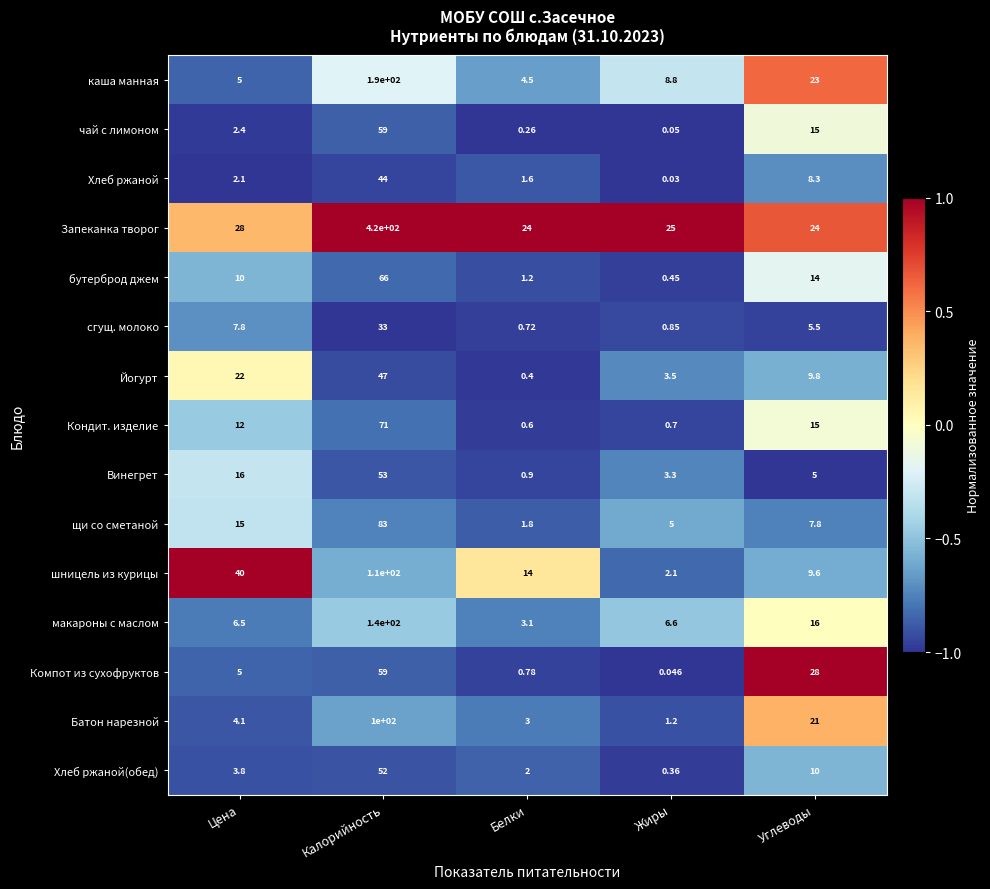

At which label is Батон нарезной closest to 50?

Углеводы